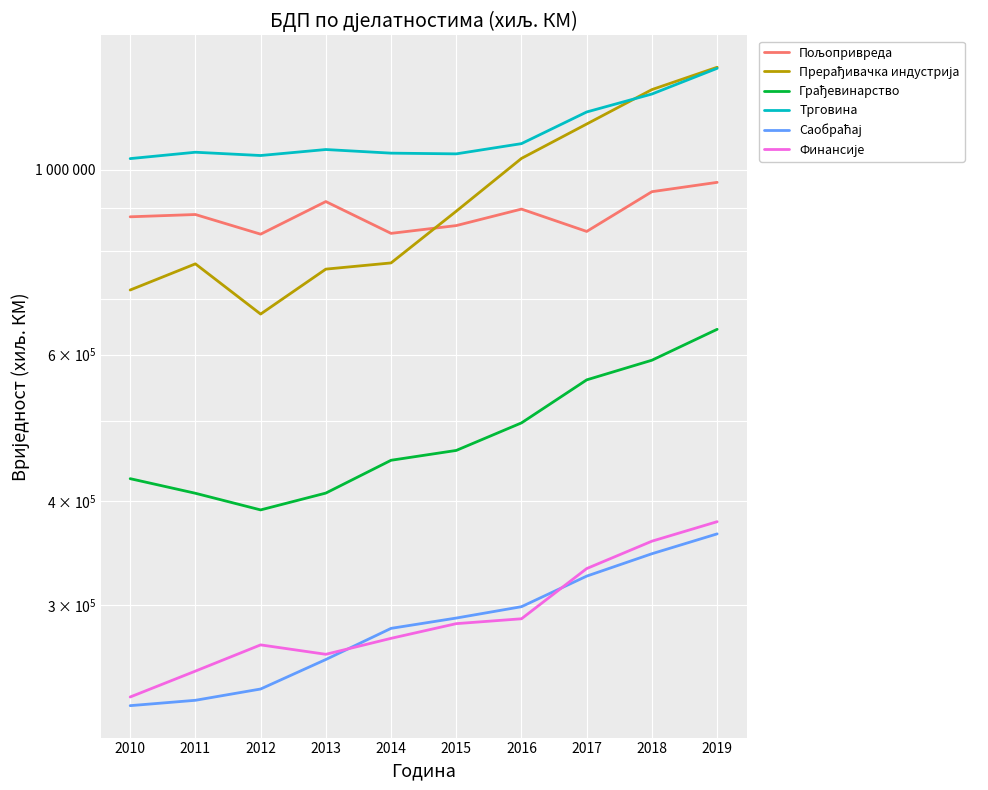

At how many categories does at least one series exceed 836818?

10